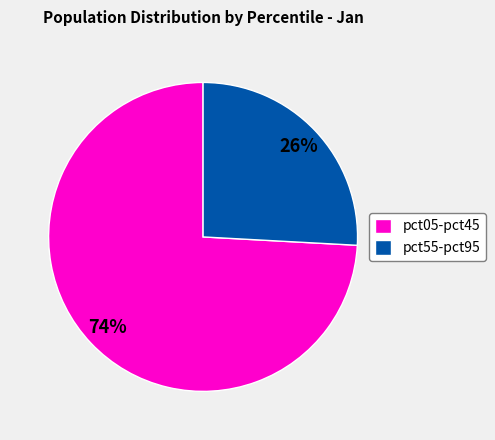

Do pct55-pct95 and pct05-pct45 together represent more than half of the pie?

Yes